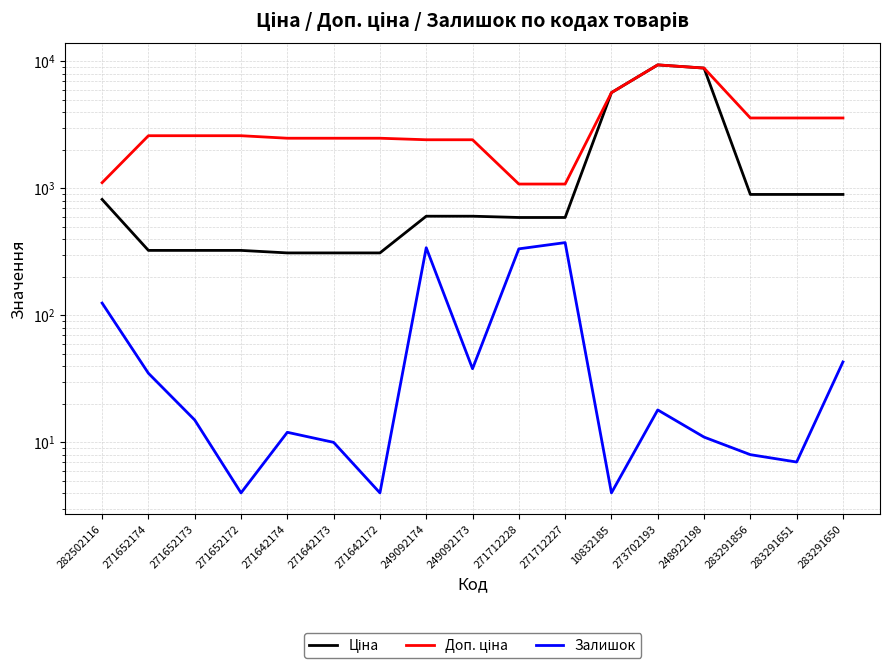

What is the sum of the Залишок values at 283291650 and 282502116?

168.0